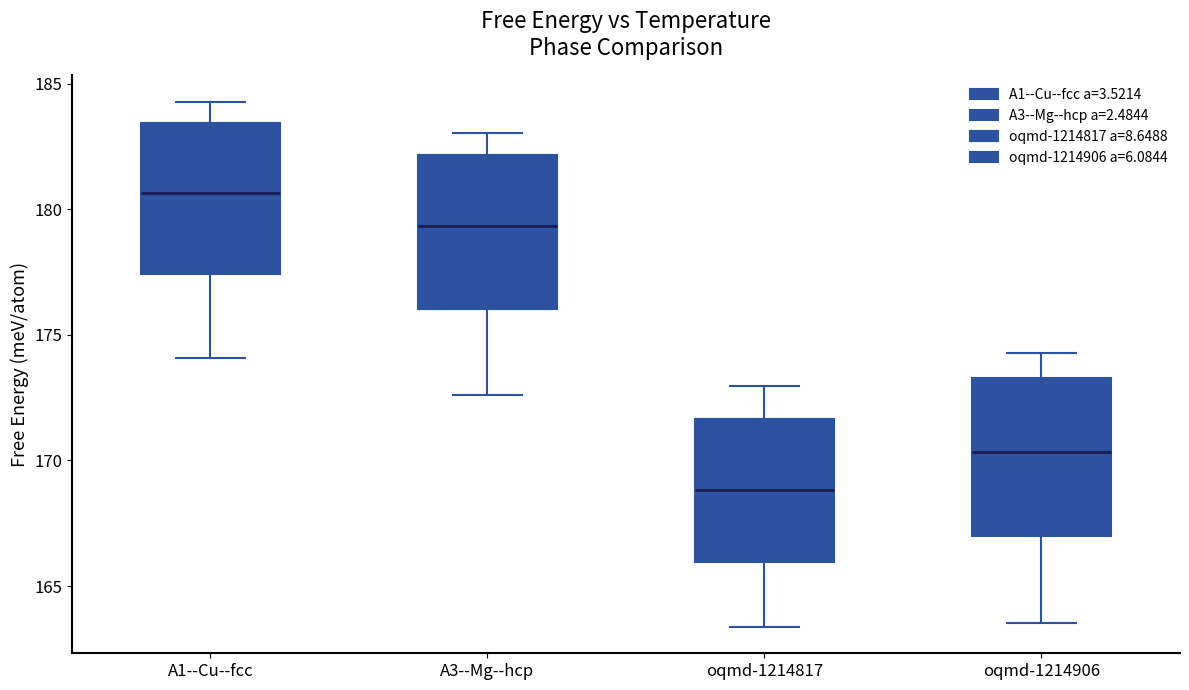

Reading left to right, read every box against the y-axis: the position of its median line, the range the box covers, and the ends of its whiskers. The values are not printed on the chart, so give them approximately, as read against the axis.

A1--Cu--fcc: median 180.5, box 177.5 to 183.5, whiskers 174.0 to 184.5
A3--Mg--hcp: median 179.5, box 176.0 to 182.0, whiskers 172.5 to 183.0
oqmd-1214817: median 169.0, box 166.0 to 171.5, whiskers 163.5 to 173.0
oqmd-1214906: median 170.5, box 167.0 to 173.5, whiskers 163.5 to 174.5